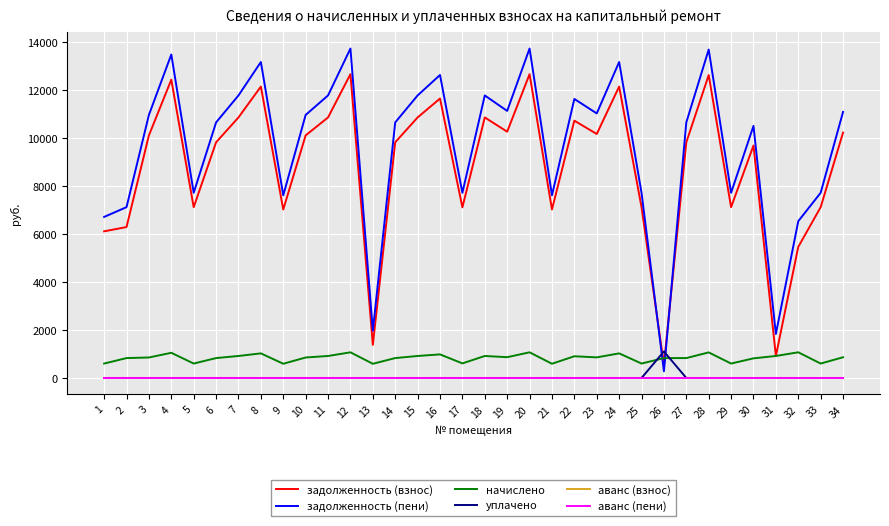

At which label does задолженность (взнос) first exceed 10118?

3